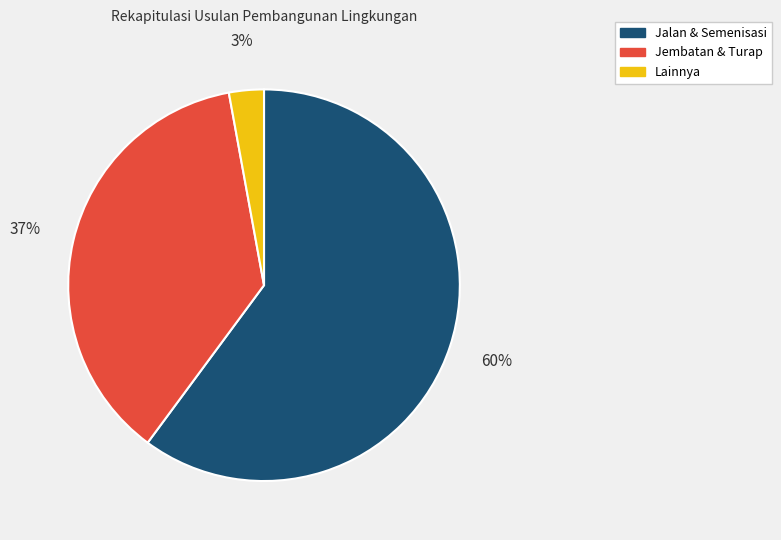

Is there a majority slice in this chart?

Yes